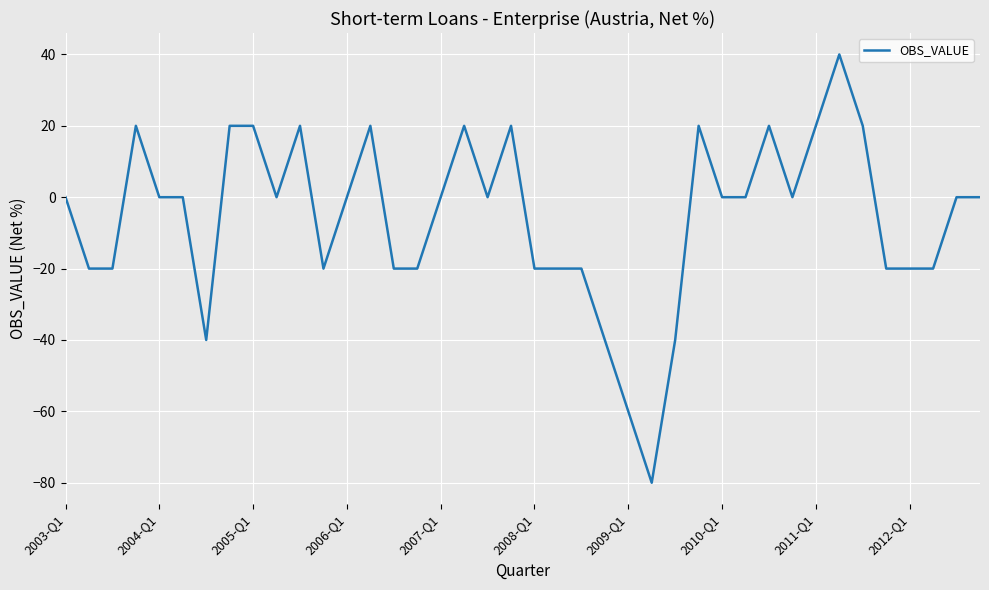

What is the difference between the maximum and minimum values?

120